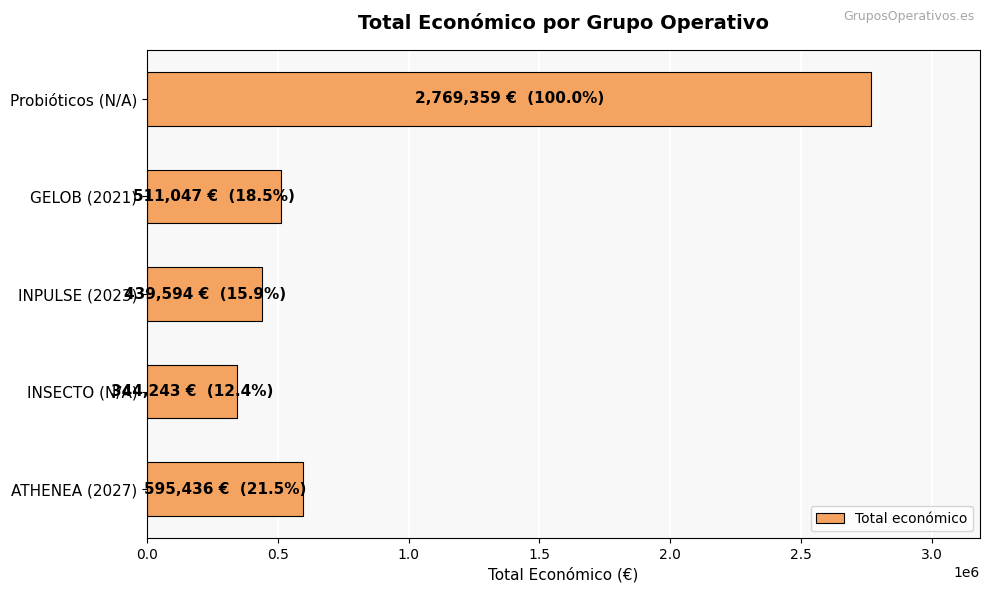

List the labels in order of value, smallest first.

INSECTO (N/A), INPULSE (2023), GELOB (2021), ATHENEA (2027), Probióticos (N/A)